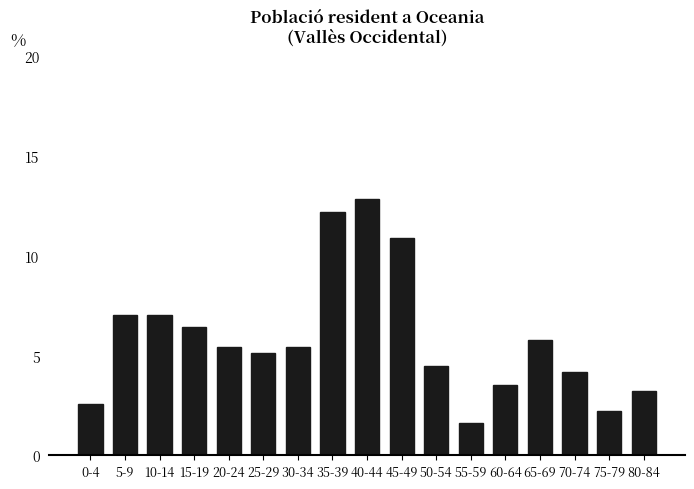

Approximately how many times larger is the value at 0-4 compared to 45-49?

0.2